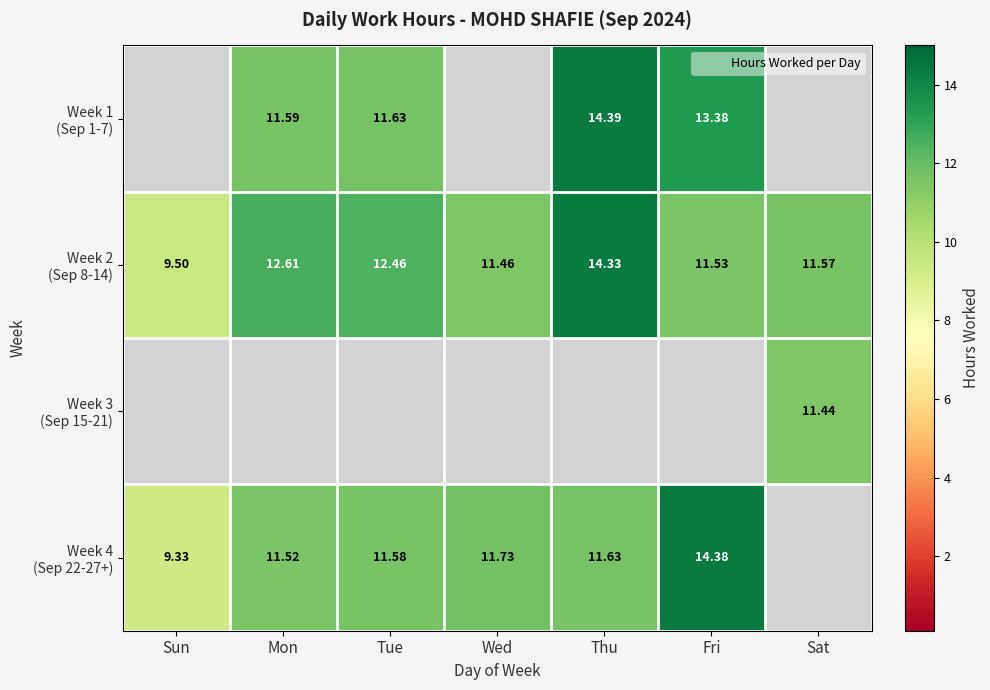

At Thu, list the series in order from smallest to largest.

Week 3 (Sep 15-21), Week 4 (Sep 22-27+), Week 2 (Sep 8-14), Week 1 (Sep 1-7)